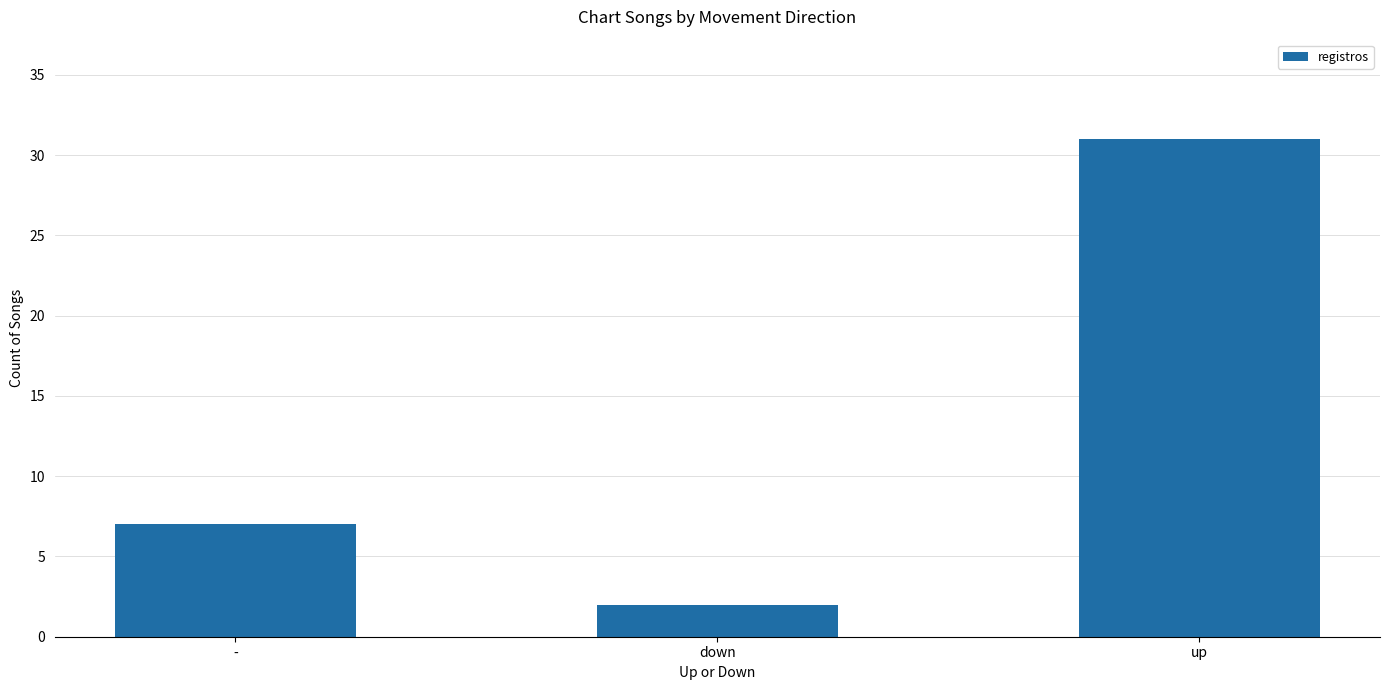

Approximately how many times larger is the value at down compared to -?

0.3